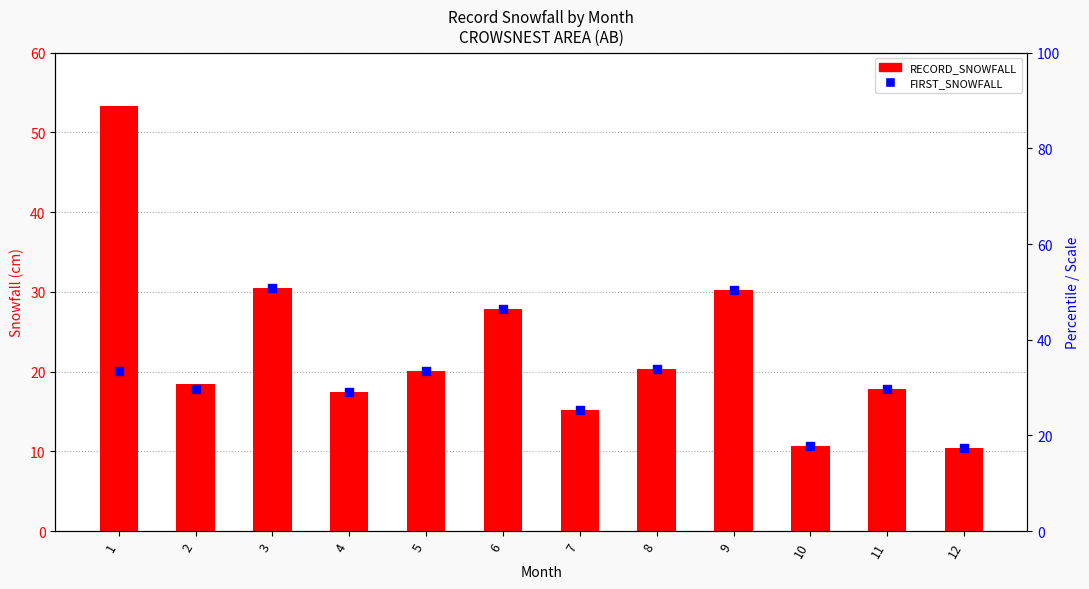

At how many categories does at least one series exceed 34?

1